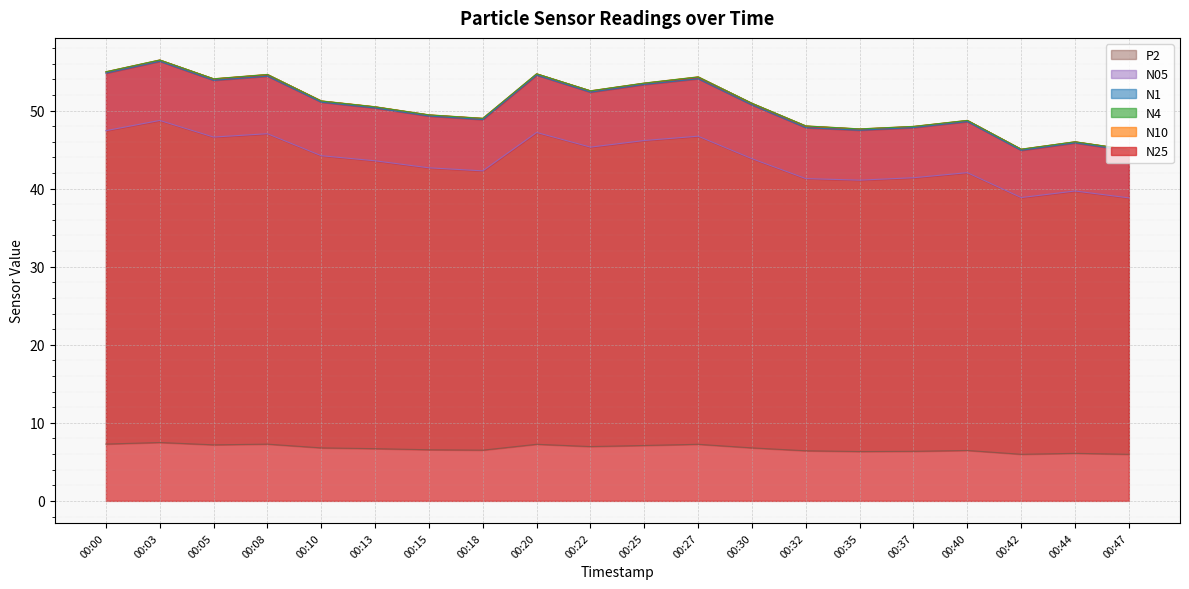

Reading left to right, list all the values displayed in this chart.

N25: 55.0	56.5	54.0	54.6	51.2	50.5	49.4	49.0	54.7	52.5	53.5	54.3	50.9	48.0	47.6	48.0	48.7	45.0	46.0	45.0
N10: 55.0	56.5	54.1	54.6	51.2	50.5	49.5	49.0	54.7	52.5	53.5	54.3	50.9	48.0	47.7	48.0	48.8	45.1	46.0	45.0
N4: 55.0	56.5	54.1	54.6	51.2	50.5	49.5	49.0	54.7	52.5	53.5	54.3	50.9	48.0	47.6	48.0	48.7	45.0	46.0	45.0
N1: 54.8	56.3	53.9	54.4	51.1	50.3	49.3	48.9	54.5	52.4	53.4	54.1	50.7	47.8	47.5	47.8	48.6	44.9	45.9	44.9
N05: 47.4	48.7	46.6	47.0	44.2	43.6	42.7	42.3	47.2	45.3	46.2	46.7	43.8	41.3	41.1	41.4	42.0	38.9	39.7	38.8
P2: 7.3	7.5	7.2	7.3	6.8	6.7	6.5	6.5	7.2	7.0	7.1	7.2	6.8	6.4	6.3	6.3	6.5	6.0	6.1	6.0